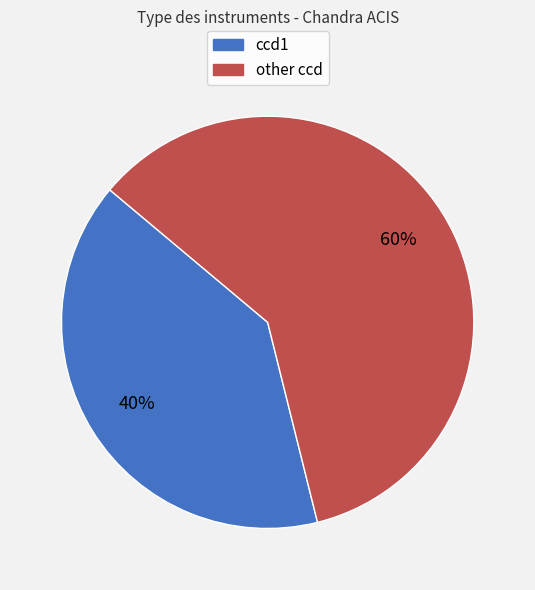

To the nearest percent, what percentage of the pie is other ccd?

60%